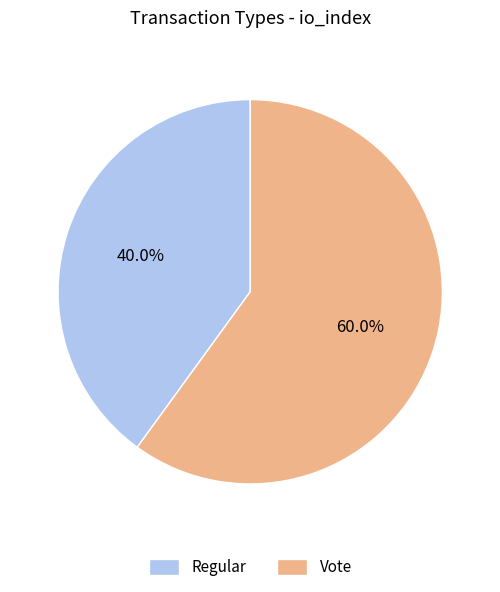

Rank the categories by value from highest to lowest.

Vote, Regular